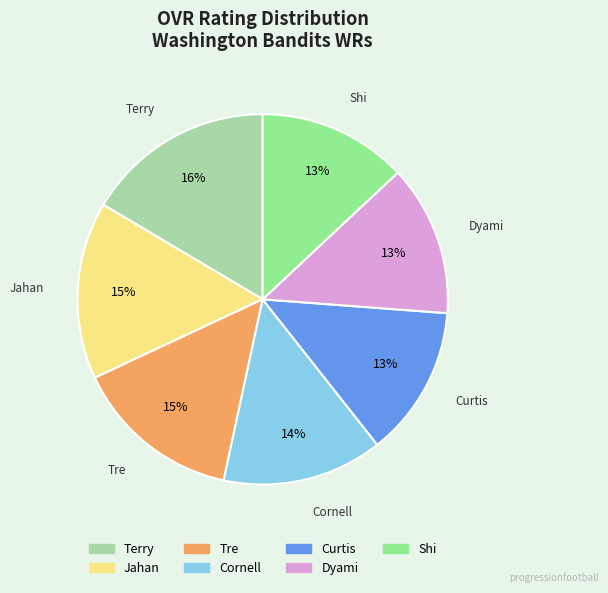

Which has a higher value, Curtis or Cornell?

Cornell